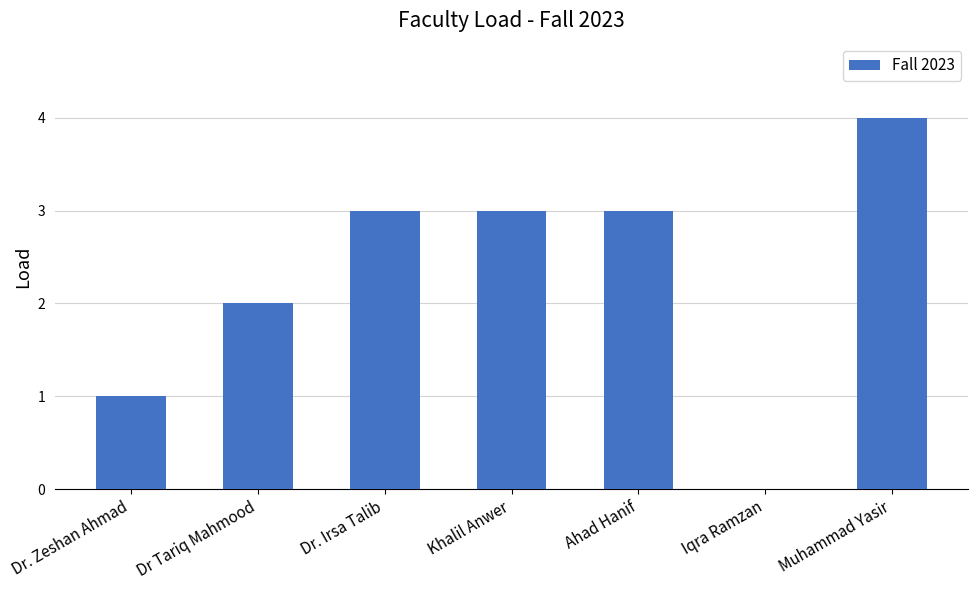

How many values are above zero?

6